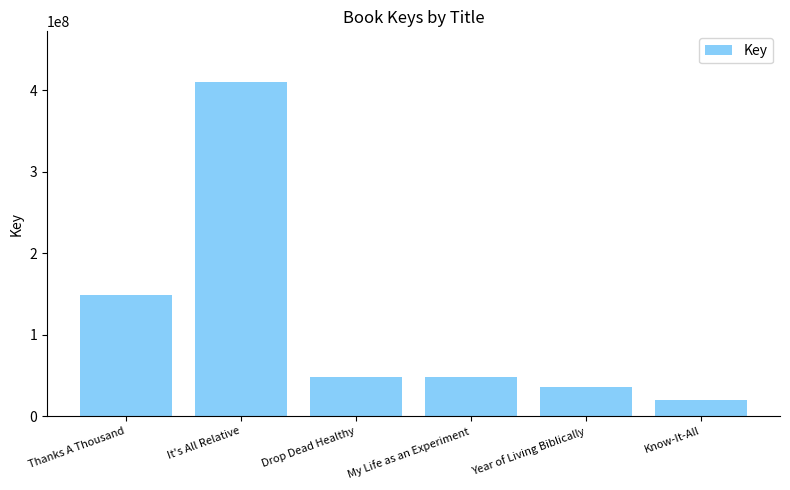

What is the change in value from It's All Relative to Year of Living Biblically?

-374573046